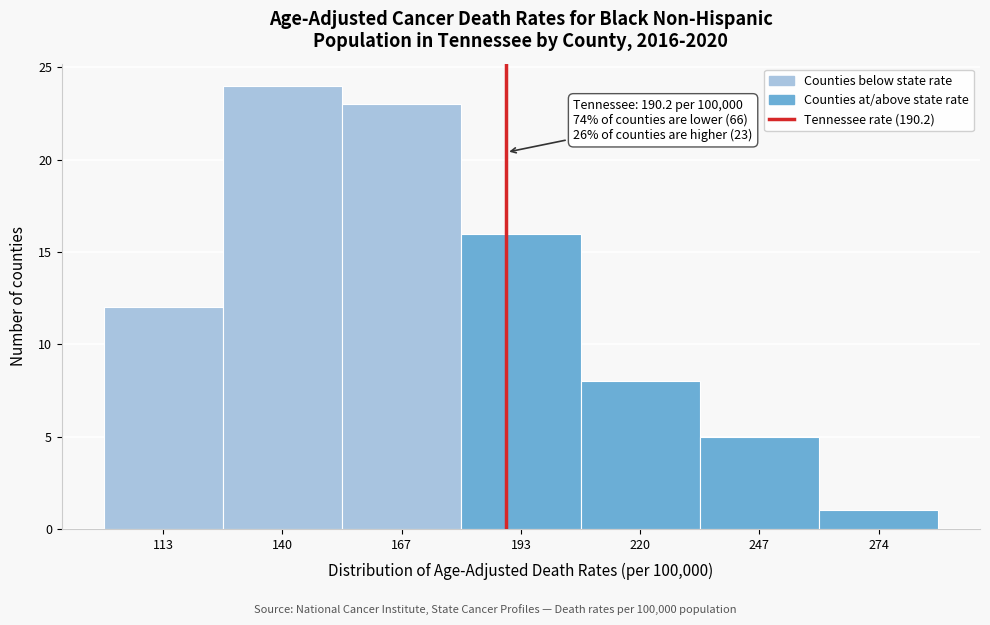

Which range on the x-axis has the tallest bar?

125 to 155